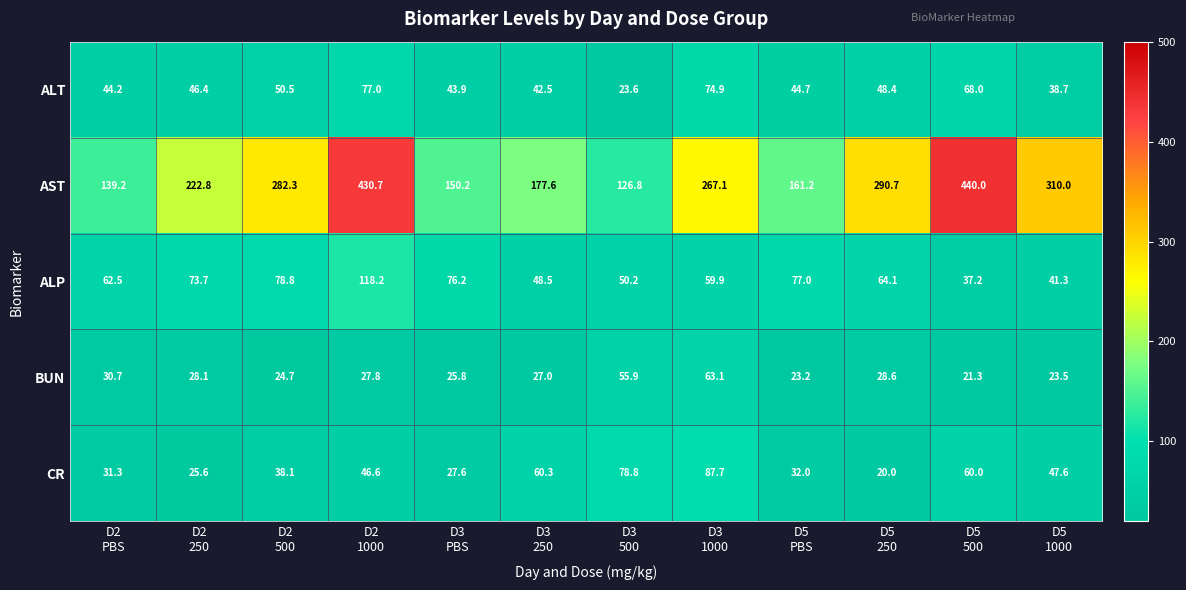

List the series in order of their peak value, highest first.

AST, ALP, CR, ALT, BUN